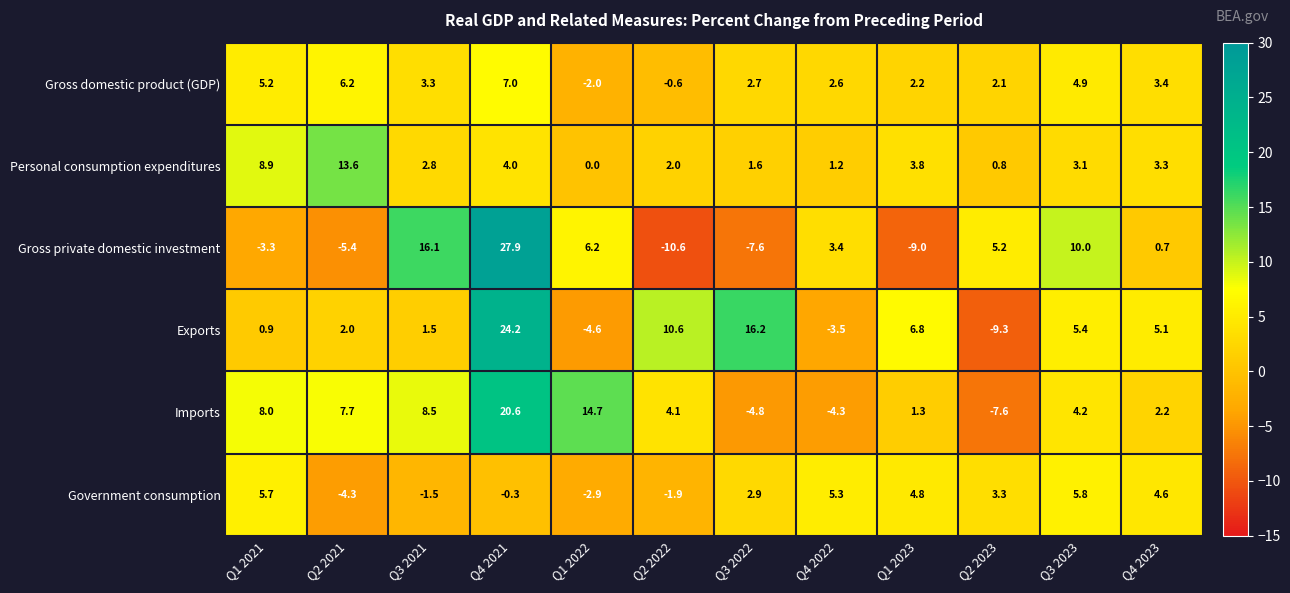

Between Q1 2021 and Q4 2021, which series saw the biggest shift?

Gross private domestic investment